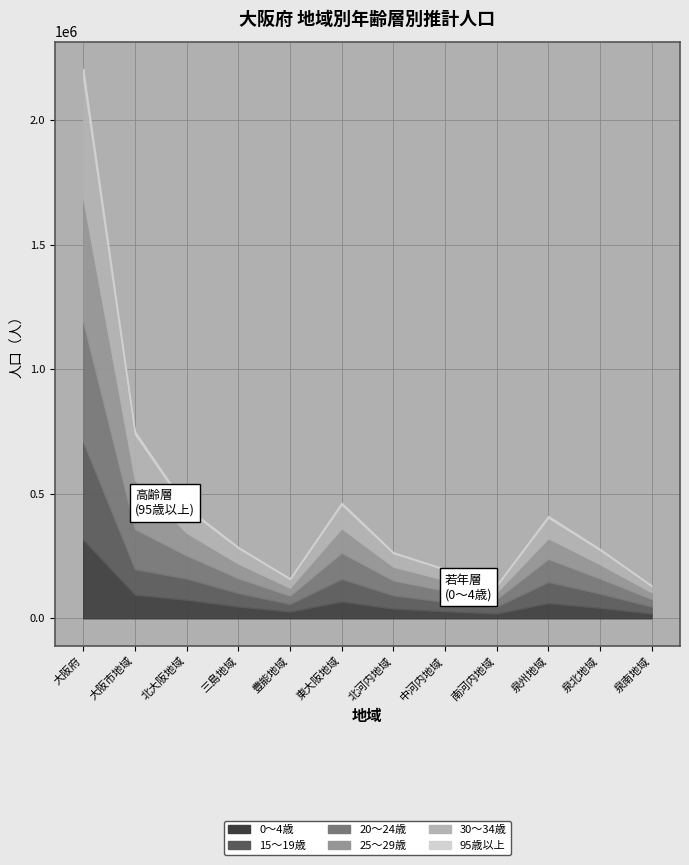

What is the value of the 95歳以上 point at the 8th from the left?

2832